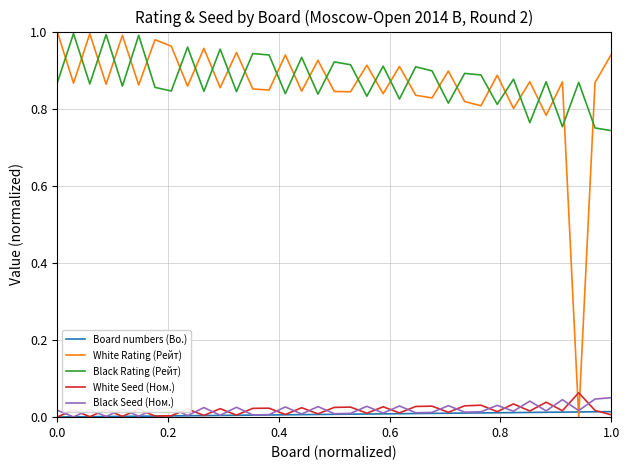

Which series ends up on top after the final intersection of White Rating (Рейт) and White Seed (Ном.)?

White Rating (Рейт)